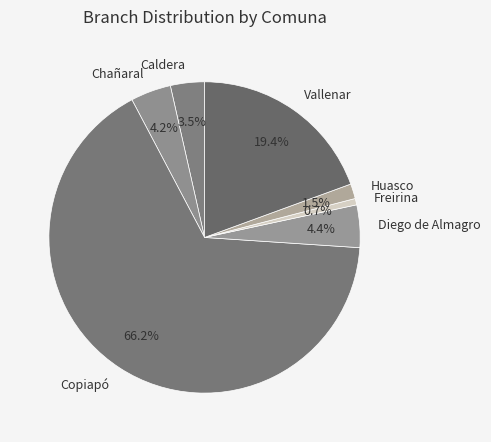

Which category has the biggest portion of the pie?

Copiapó